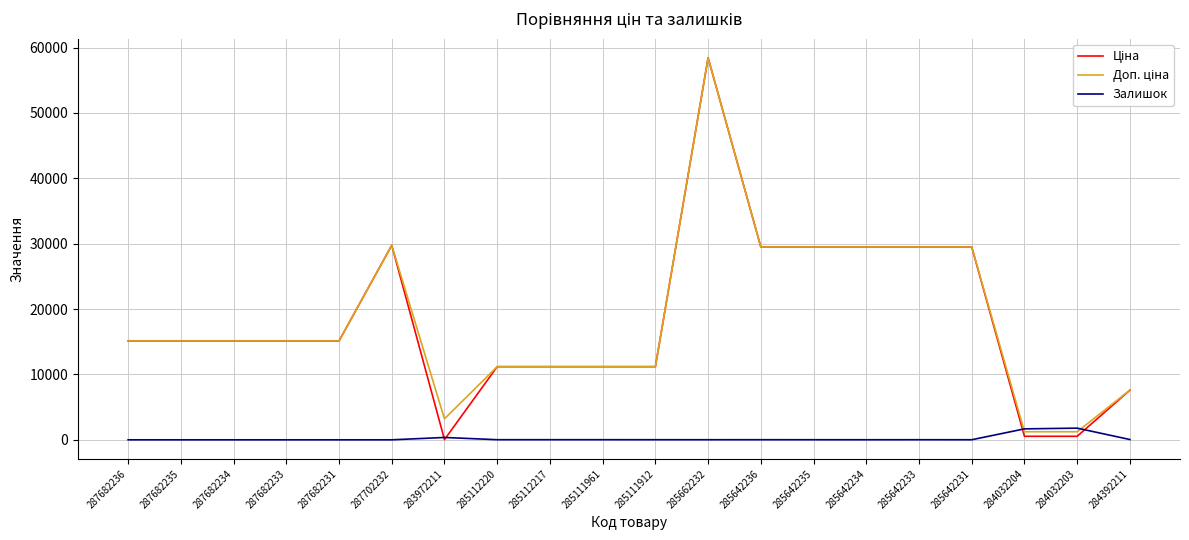

What is the difference between the highest and lowest values at 287682234?

15120.0